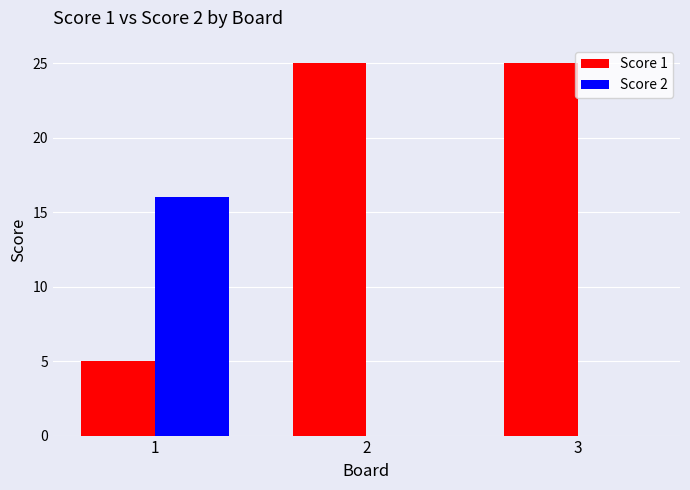

Is it true that Score 1 equals 25 at 2?

True